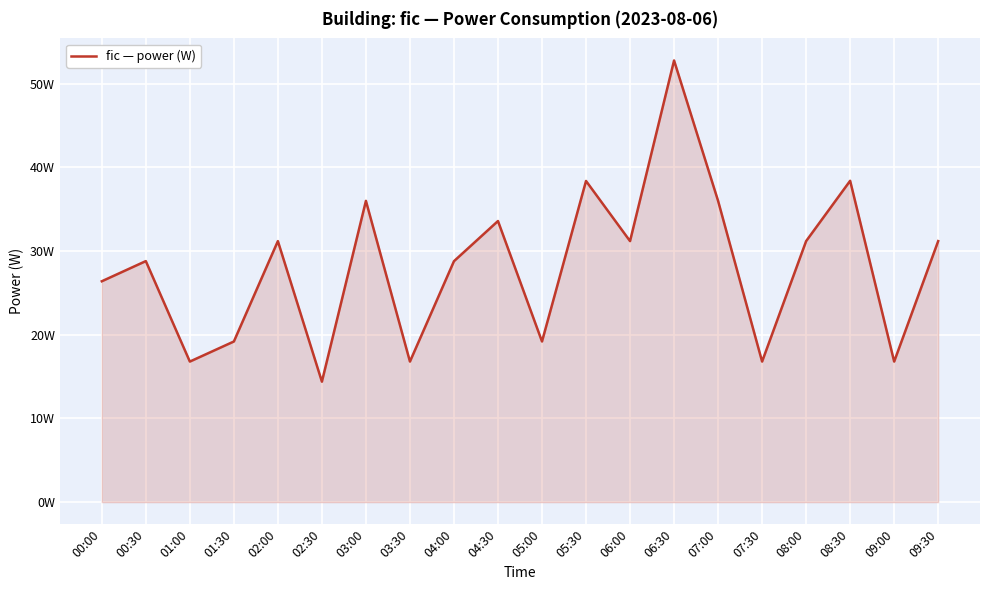

What is the label of the 16th point from the right?

02:00